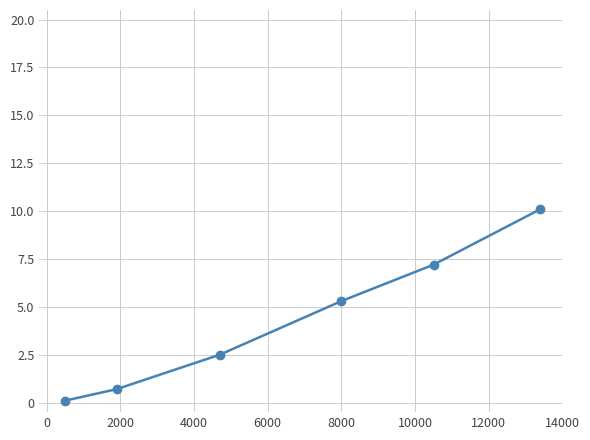

What is the average value?

4.3